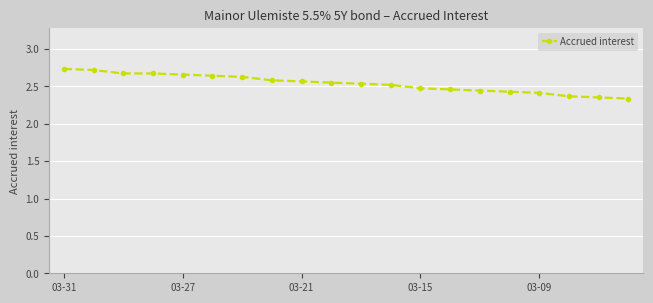

What is the sum of all values?

50.8